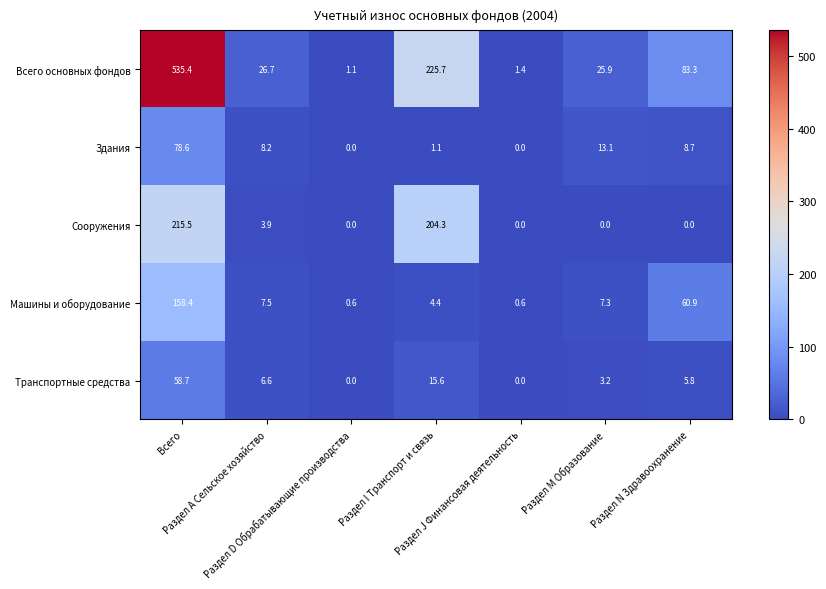

What is the sum of all Сооружения values?

423.7